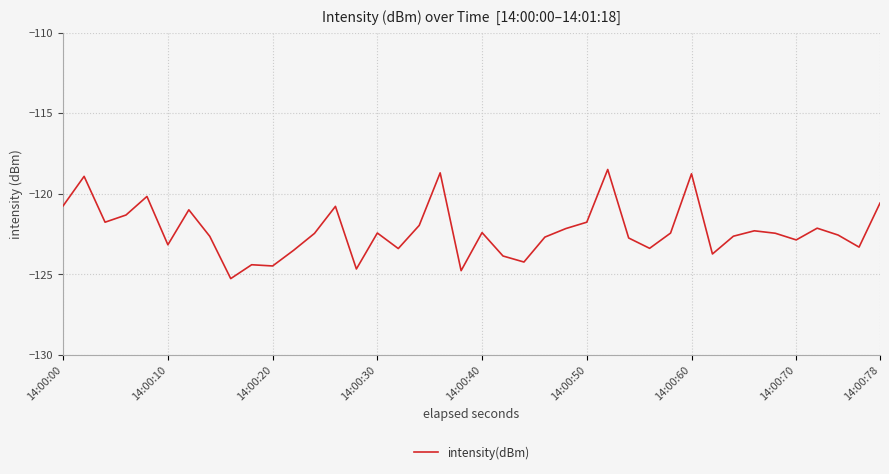

What is the minimum value shown in the chart?

-125.3